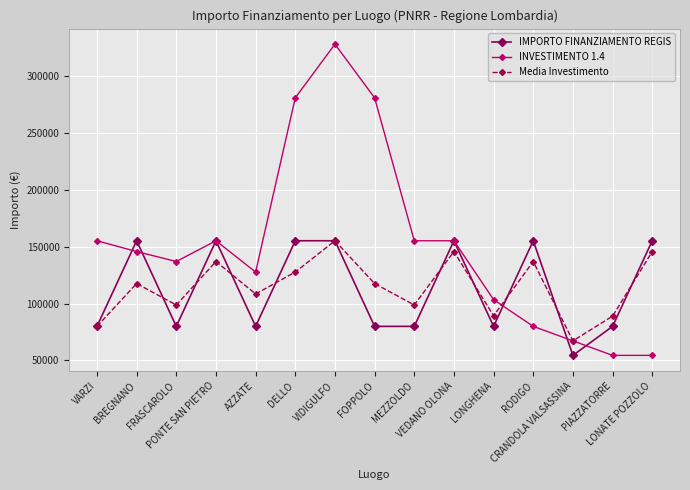

Which series has the largest total across all categories?

INVESTIMENTO 1.4